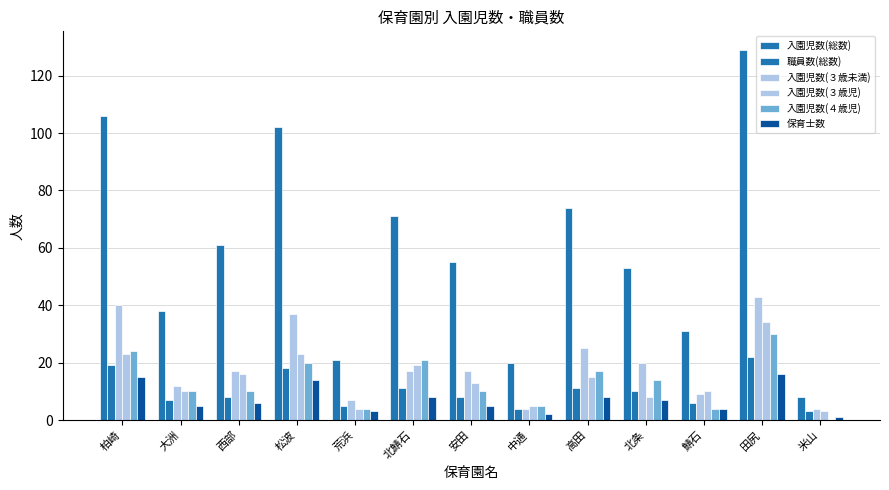

What is the lowest value of the 入園児数(３歳児) series?

3